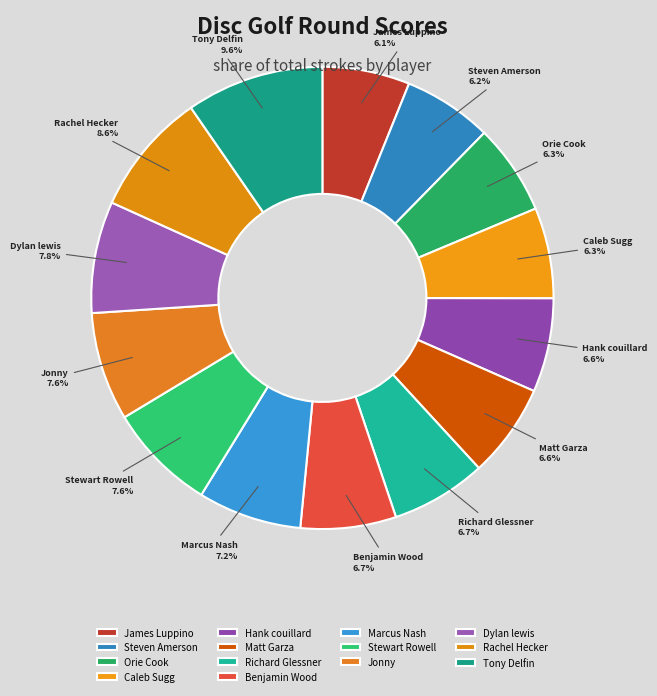

True or false: Dylan lewis accounts for 16% of the total.

False